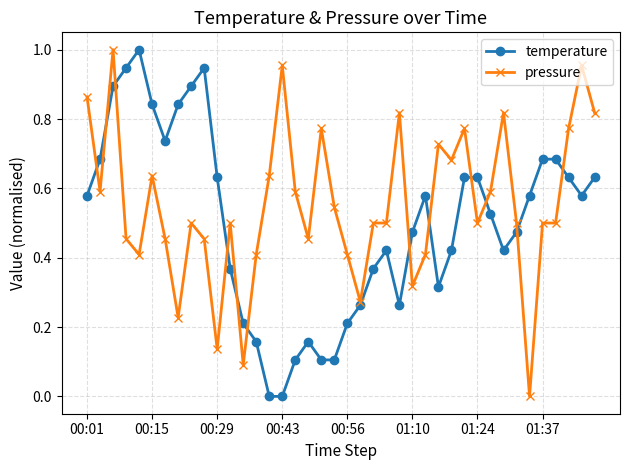

List the series in order of their overall mean, lowest first.

temperature, pressure